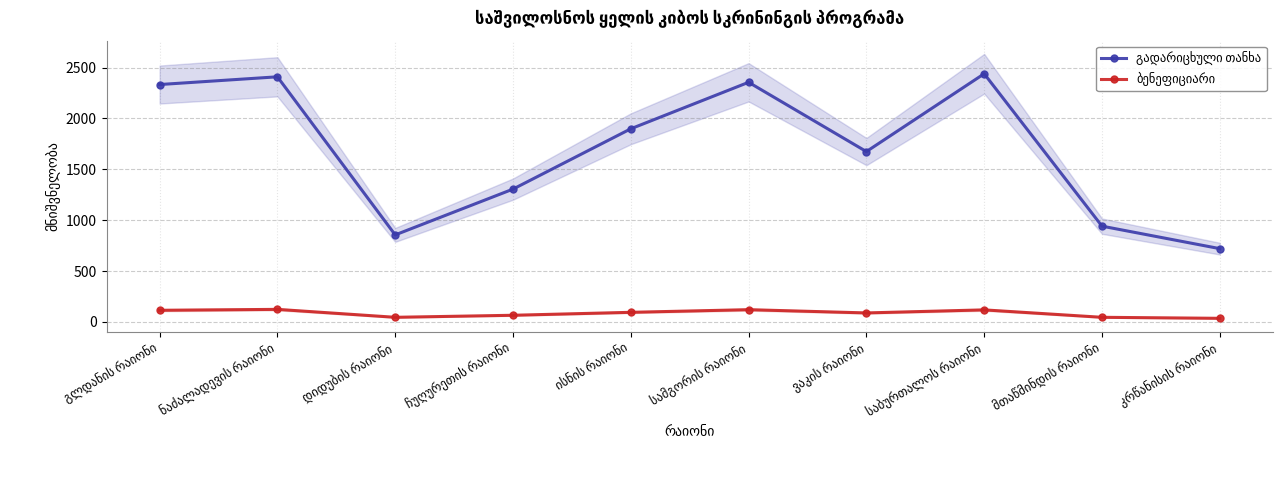

At which category does ბენეფიციარი reach its first local peak?

ნაძალადევის რაიონი